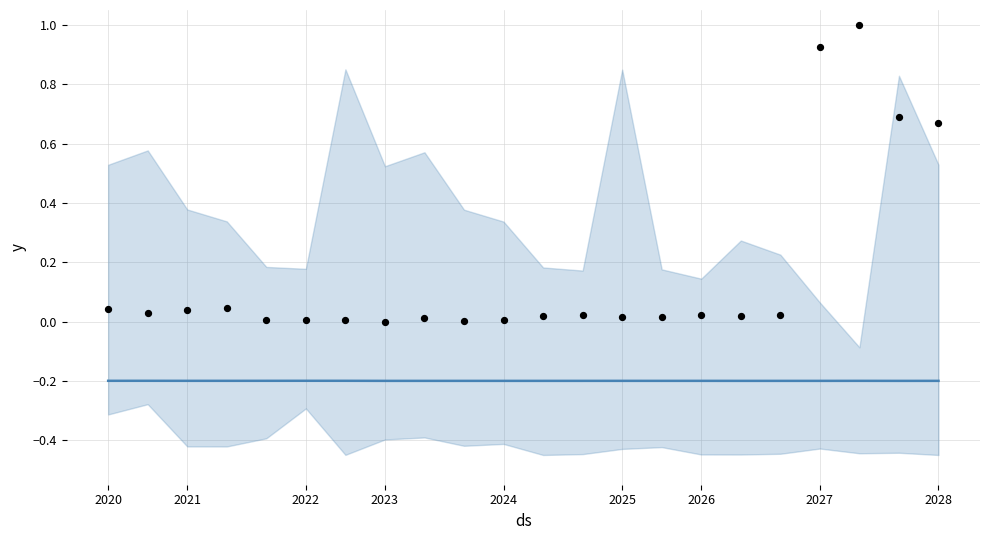

What is the total value across all series at 2026?

-0.2